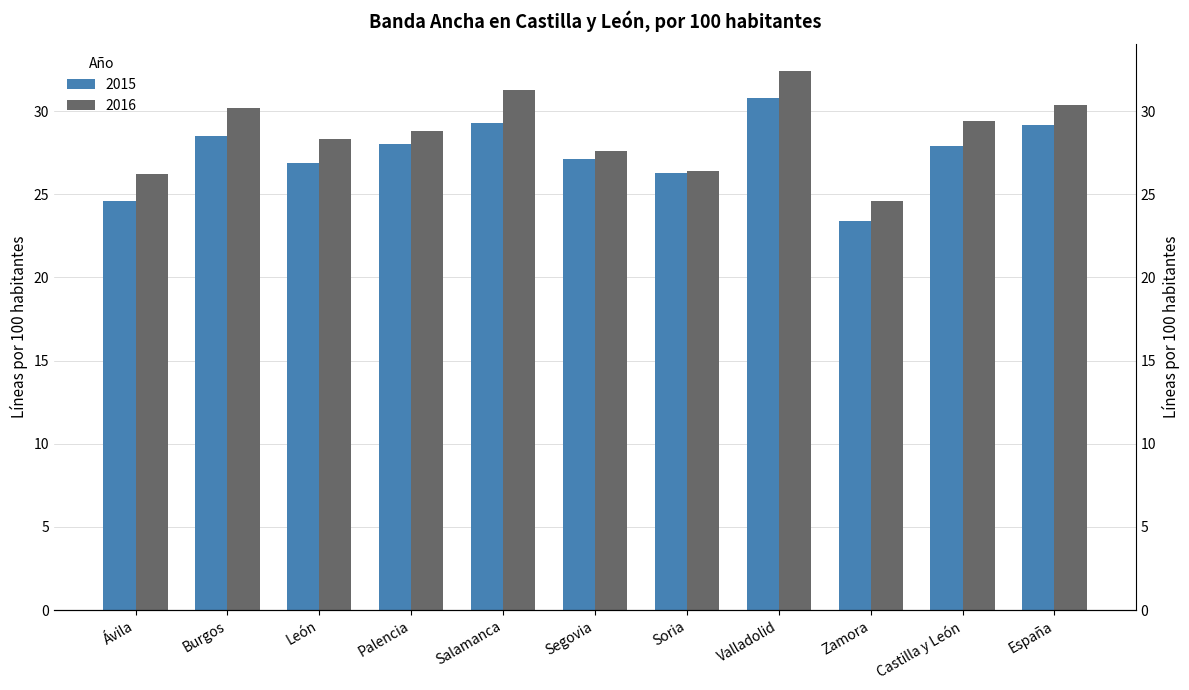

How many bars are there in each group?

2